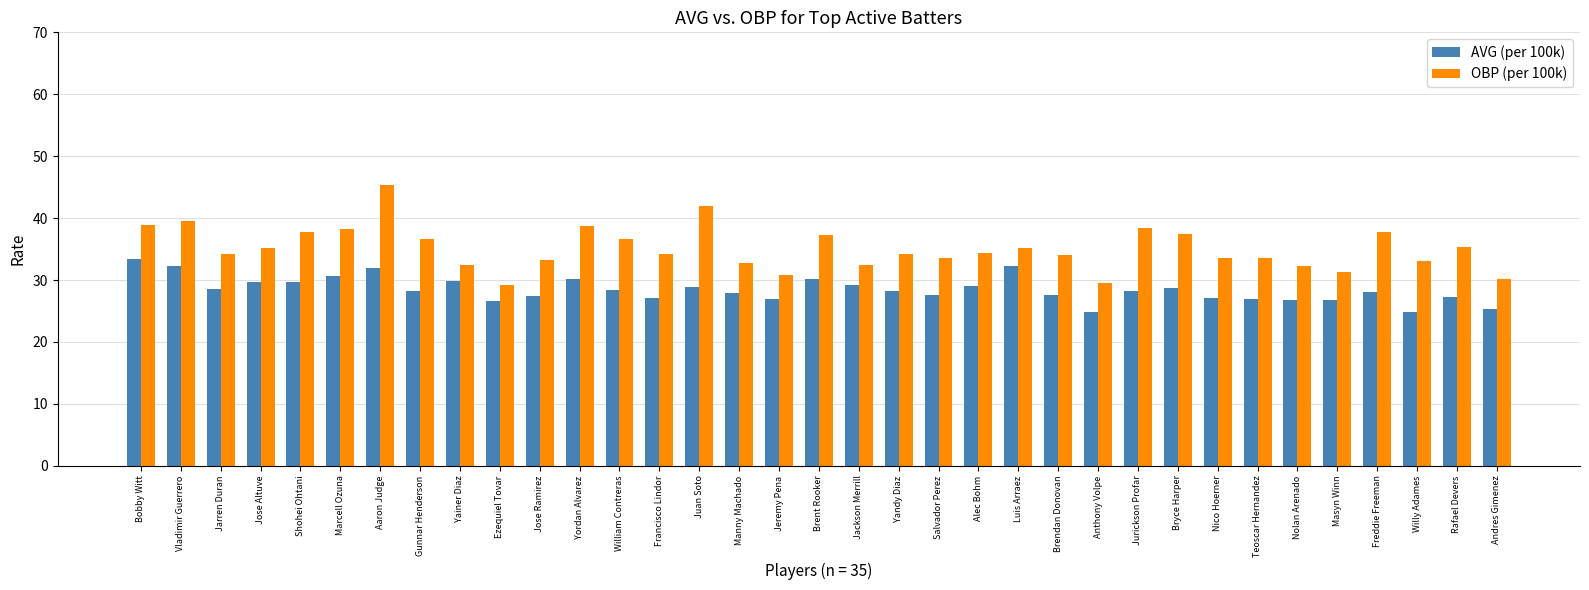

What is the label of the 15th bar from the left?

Juan Soto